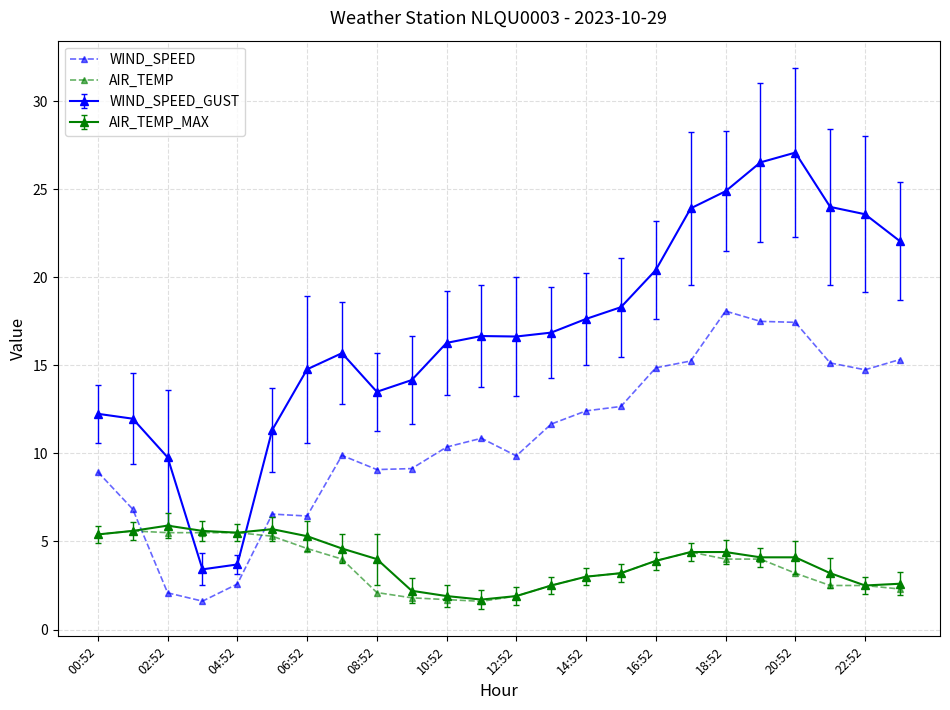

What is the value of the AIR_TEMP point at the 23rd from the left?

2.5